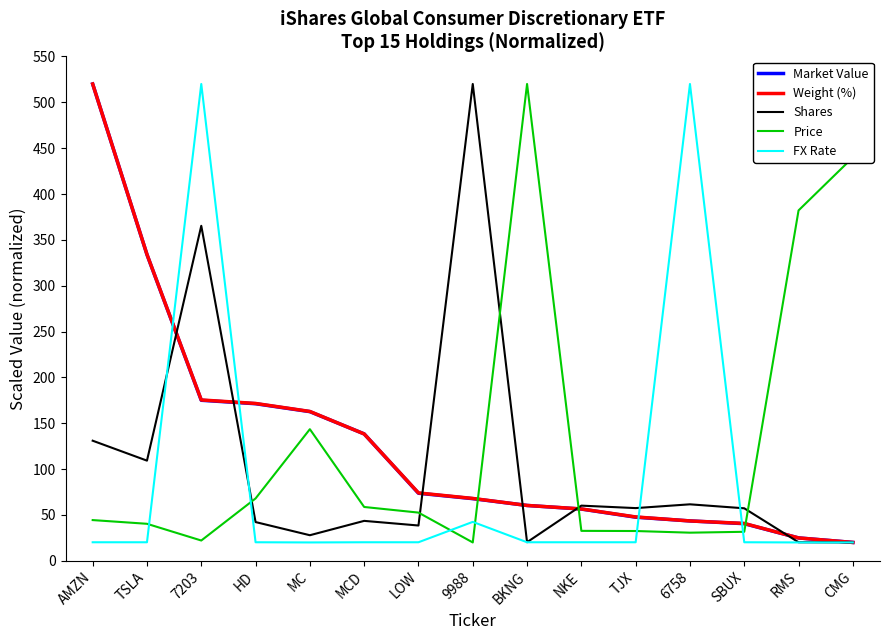

What is the highest value of the FX Rate series?

520.0